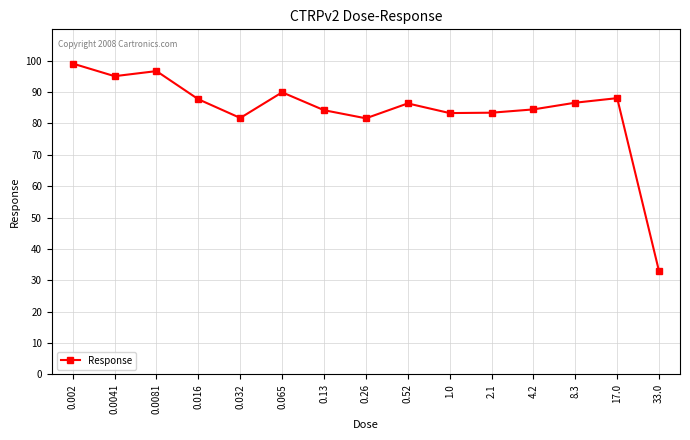

True or false: there are more than 0 points higher than both neighbors.

True